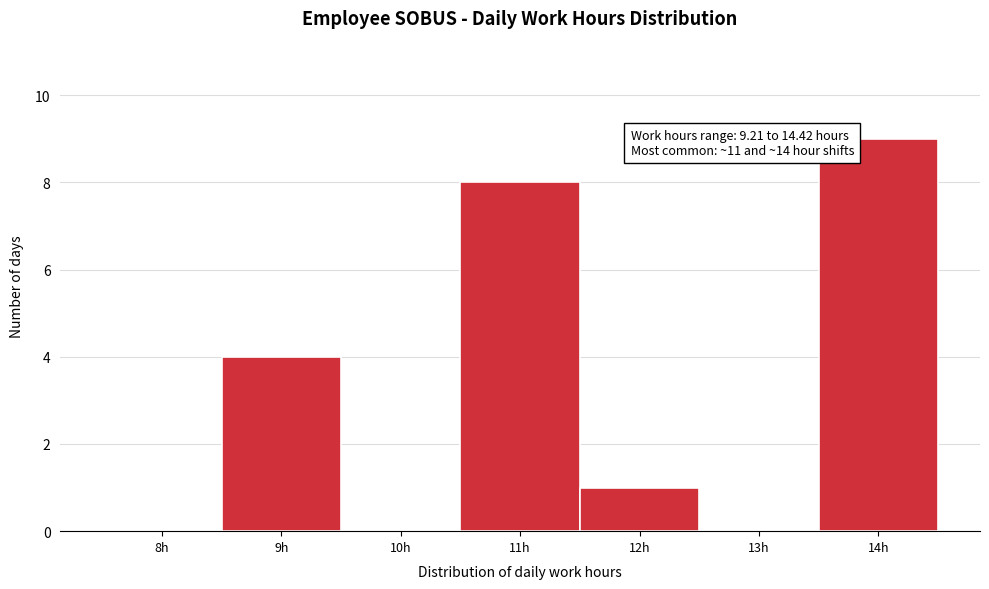

Reading right to left, transcribe all the data shown in this chart.

14h=9	13h=0	12h=1	11h=8	10h=0	9h=4	8h=0